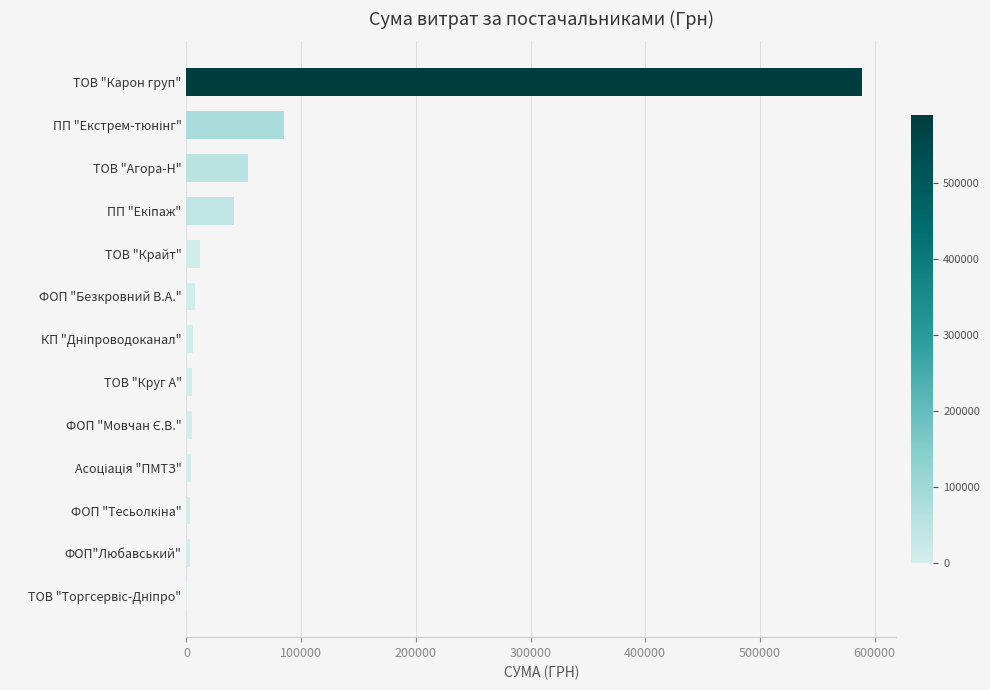

Which has a higher value, ФОП"Любавський" or ТОВ "Агора-Н"?

ТОВ "Агора-Н"